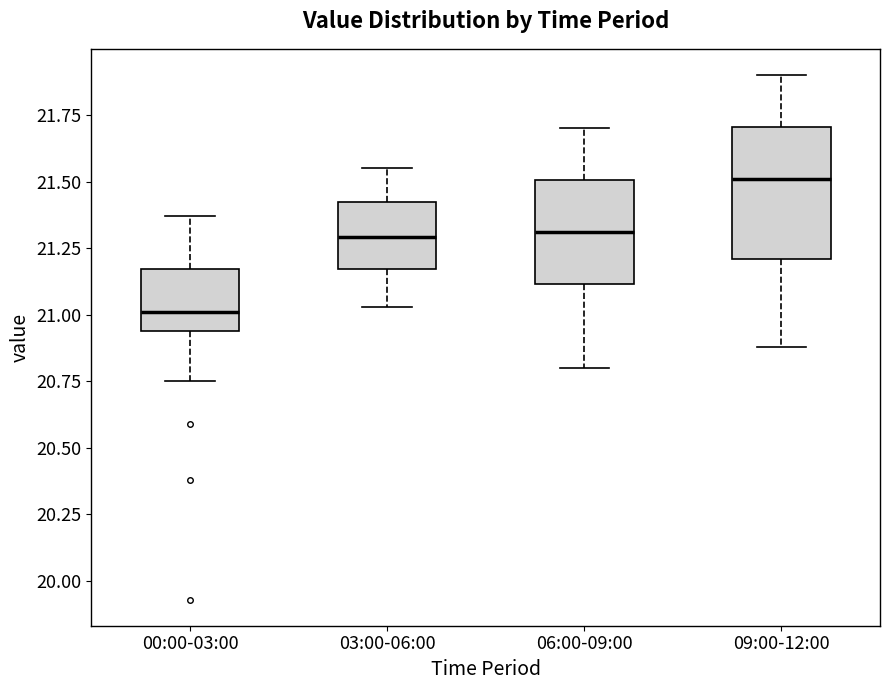

Which box's median line is the highest?

09:00-12:00